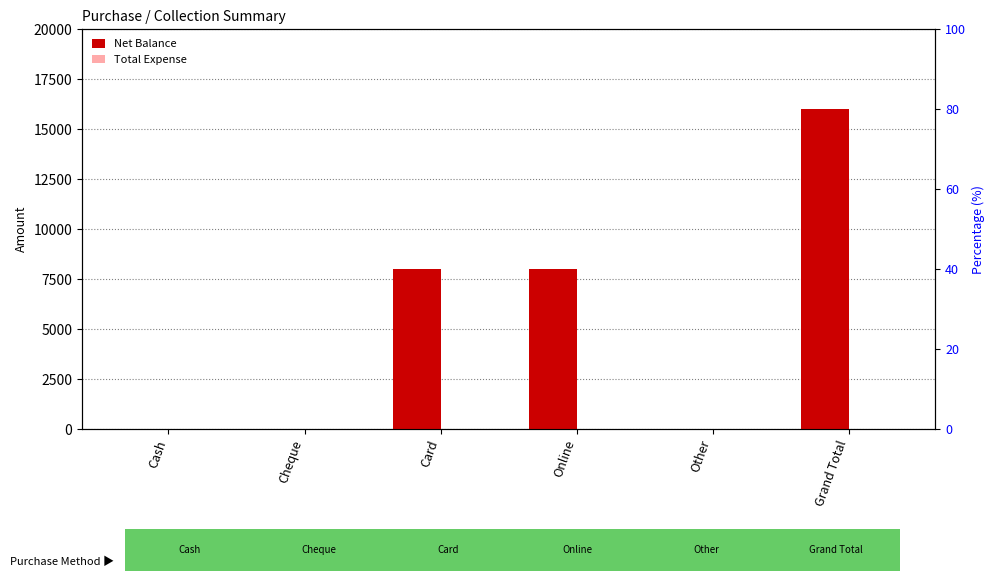

Are the bars horizontal?

No